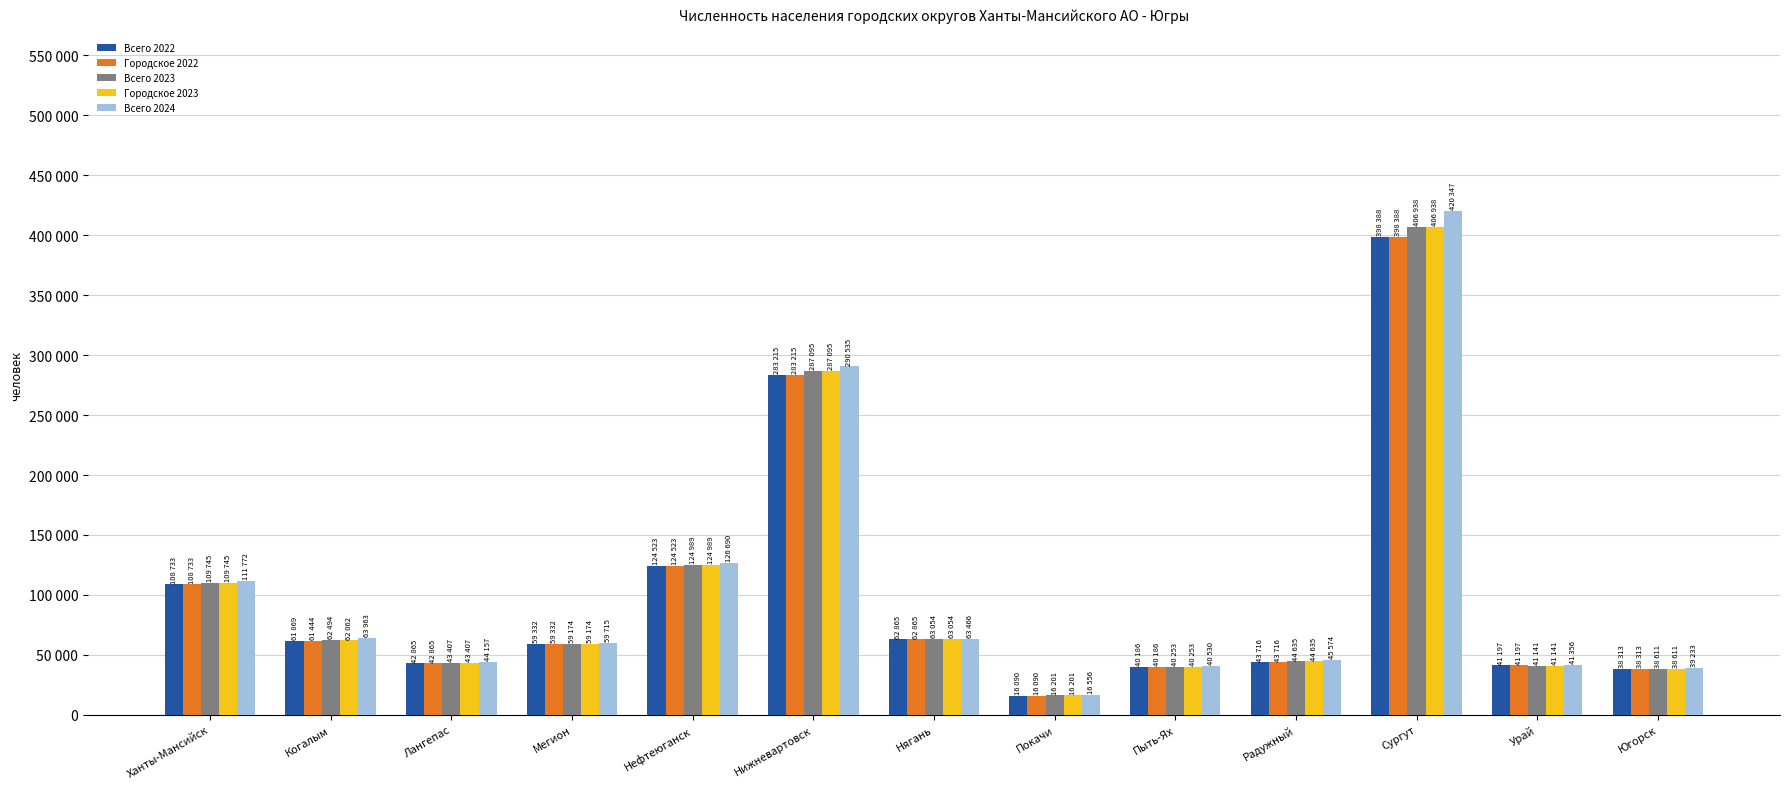

At which category does the chart reach its minimum across all series?

Покачи